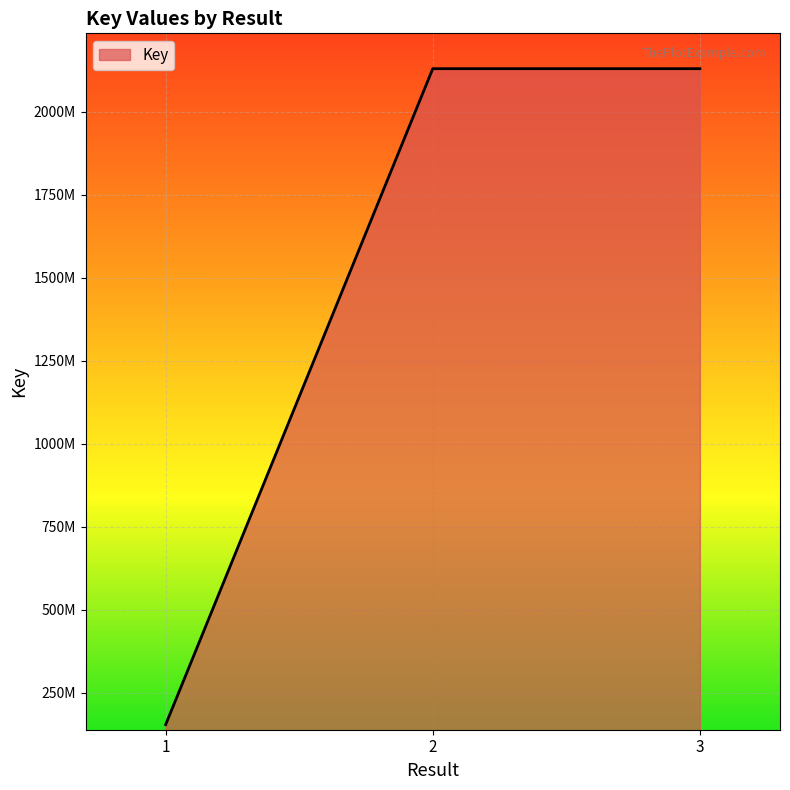

Rank the categories by value from lowest to highest.

1, 3, 2